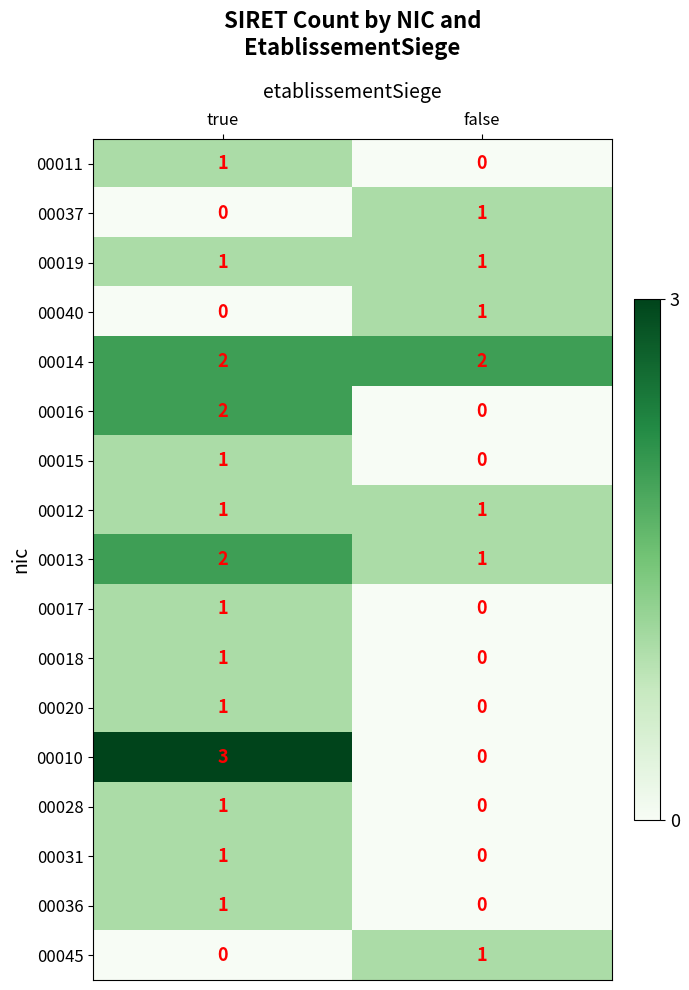

Which series has the largest range (max minus min)?

00010